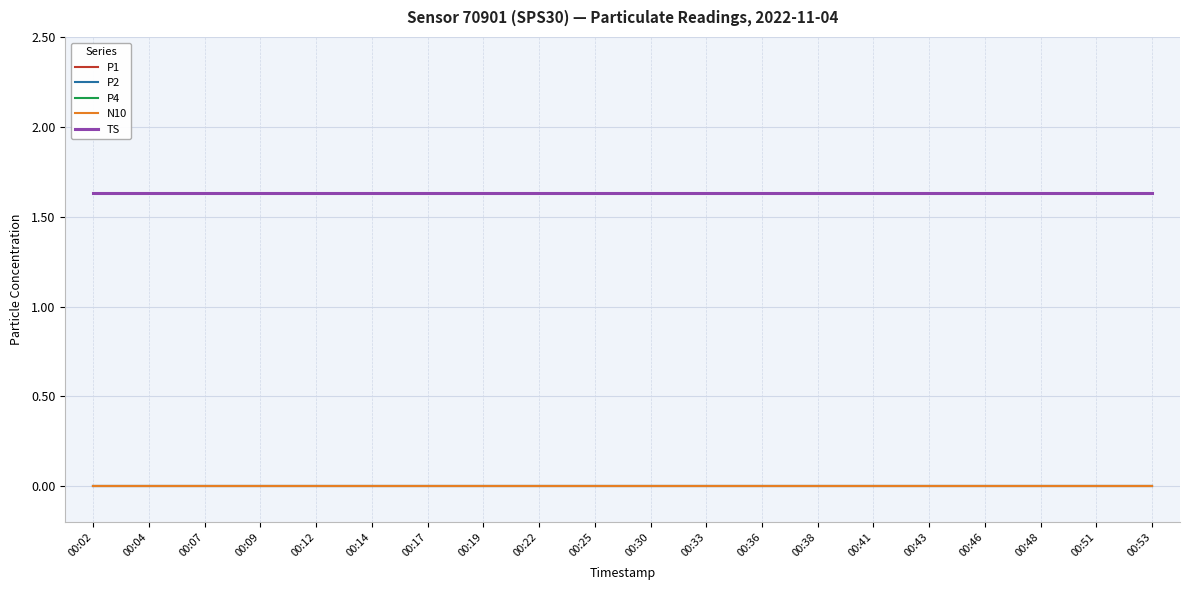

True or false: P2 and P1 cross at least once.

False